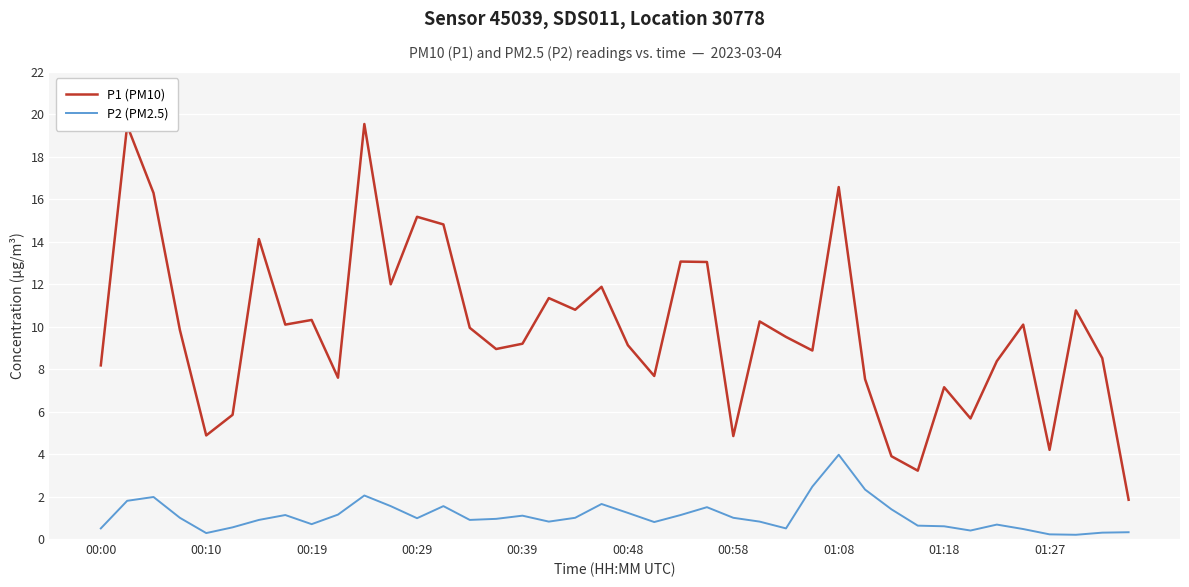

What is the difference between the maximum and minimum values in the P2 (PM2.5) series?

3.8